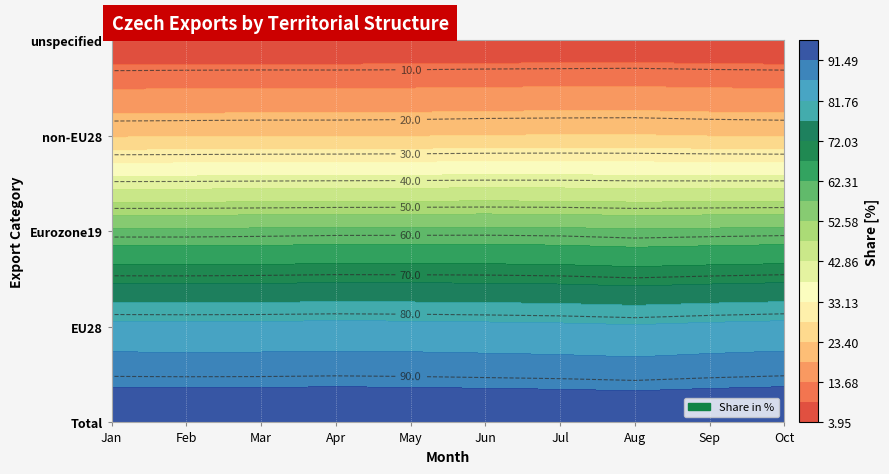

What is the average value of the EU28 series?

84.1